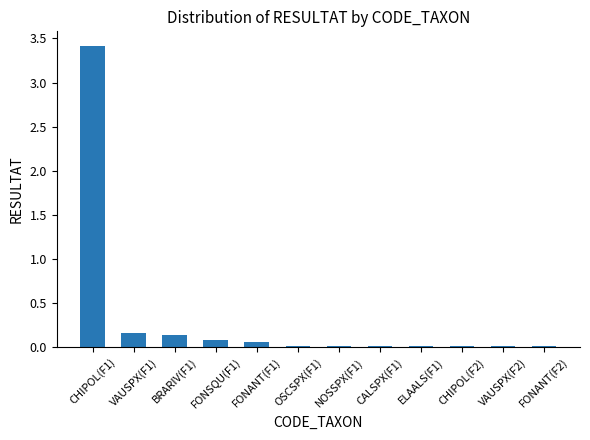

The value at CALSPX(F1) is 0.0. True or false?

True